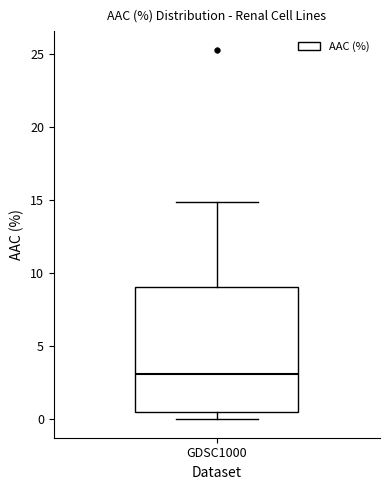

Where is the lower edge of the box for GDSC1000 on the y-axis? The values are not printed on the chart, so give them approximately, as read against the axis.

0.5